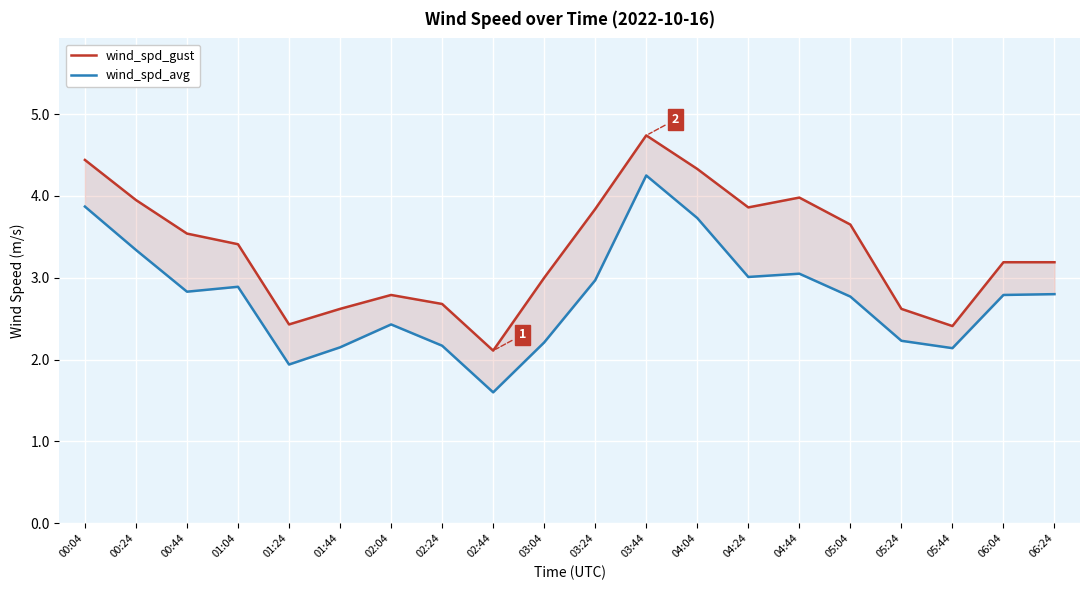

What are all the series names shown in the legend?

wind_spd_gust, wind_spd_avg